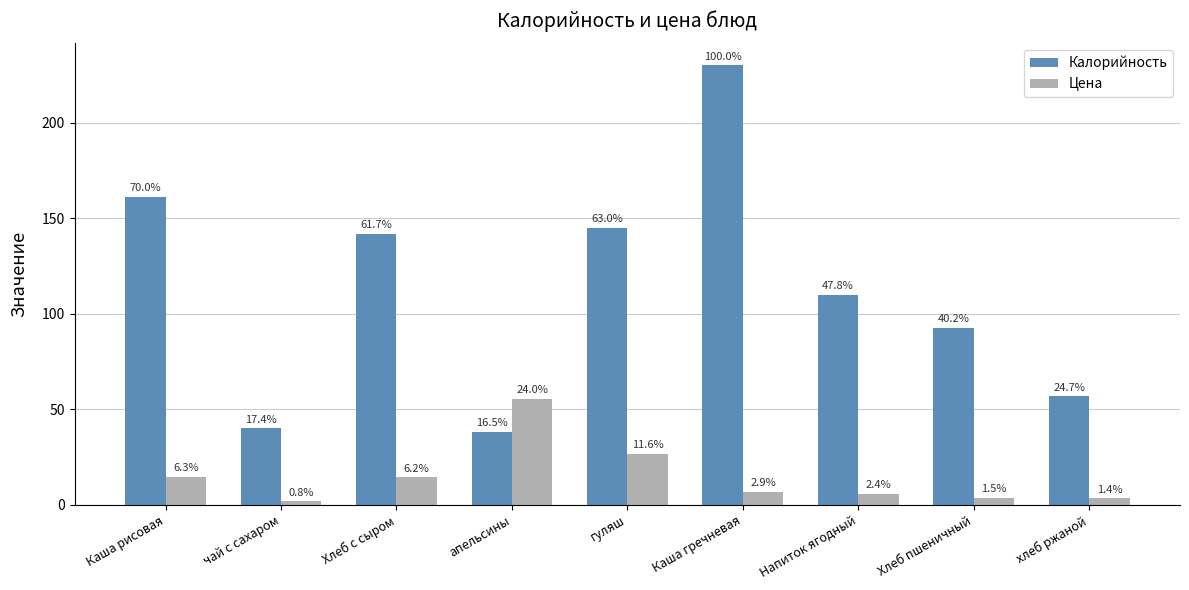

List the series in order of their overall mean, lowest first.

Цена, Калорийность